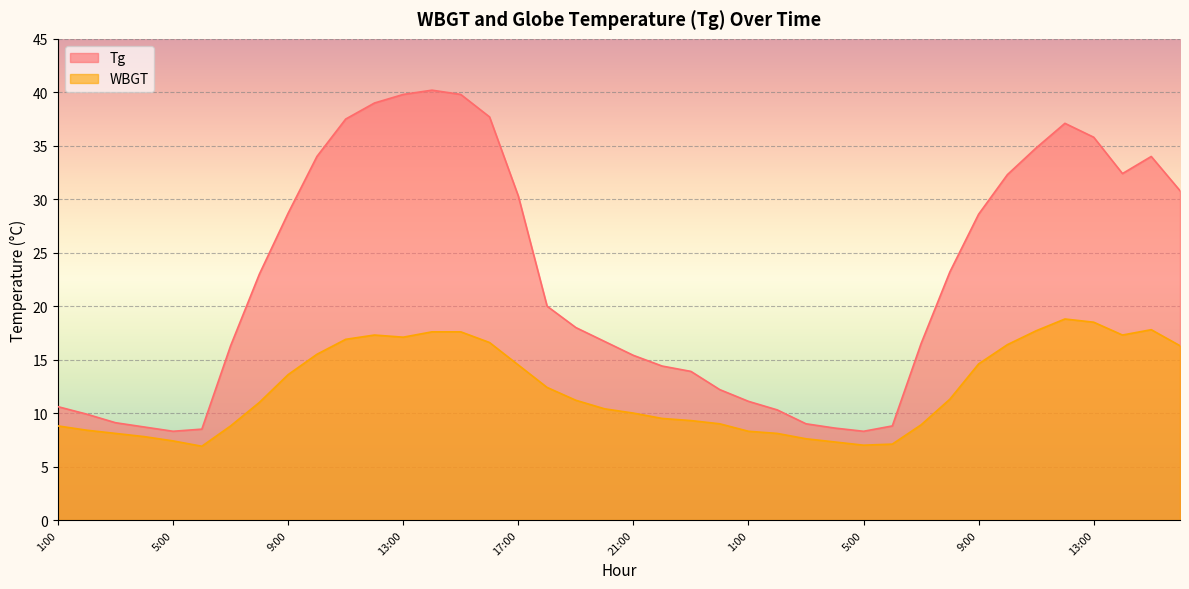

Between 11:00 and 14:00, which is larger?

11:00